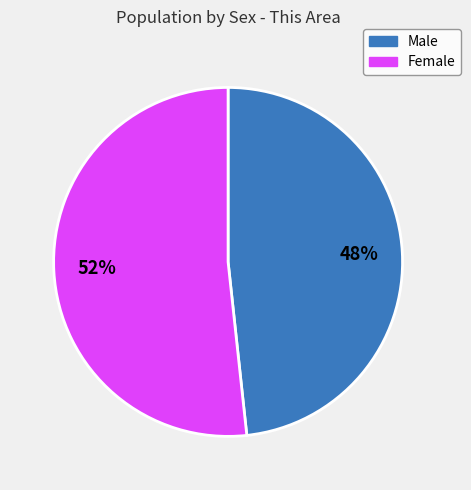

Which category has the biggest portion of the pie?

Female